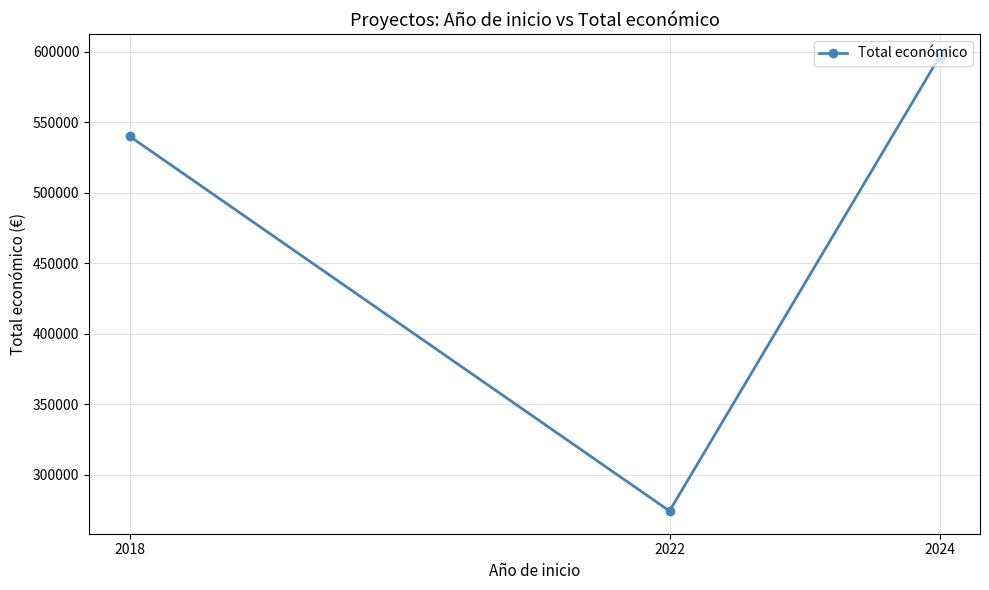

Reading left to right, extract all data points from this chart.

2018=540000	2022=274183	2024=596384